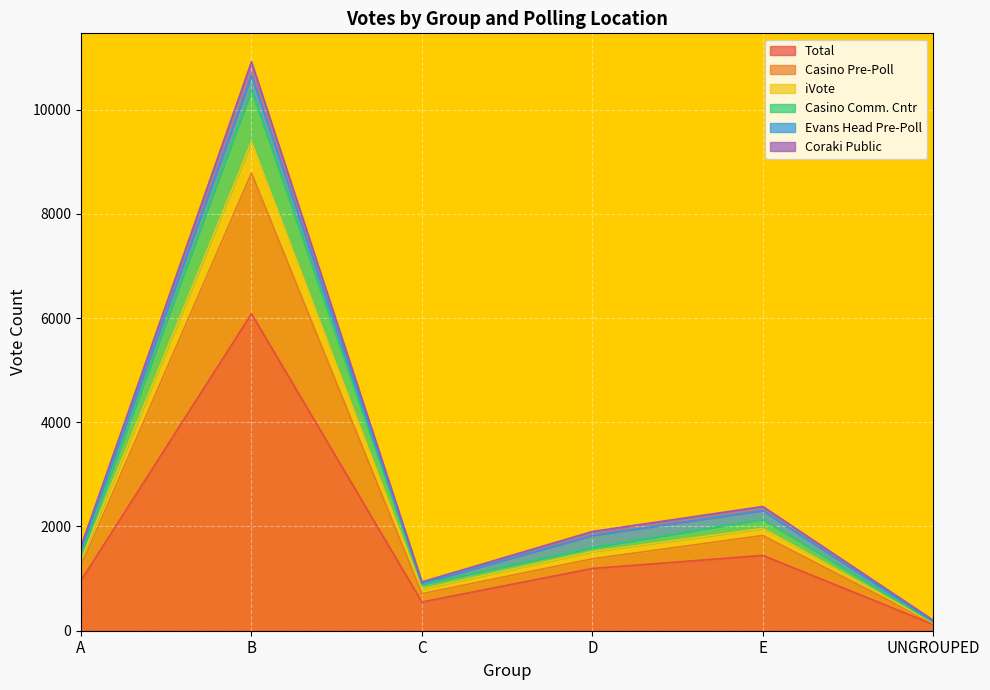

What is the average value of the Total series?

1726